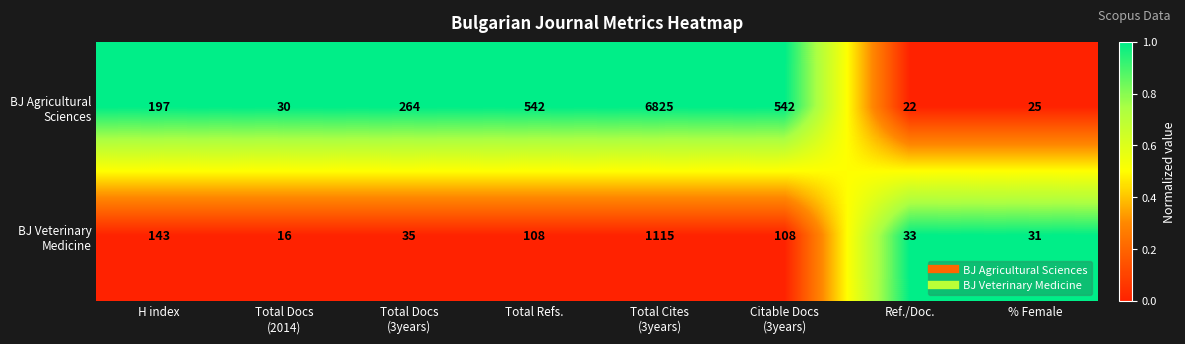

What is the minimum value shown in the chart?

16